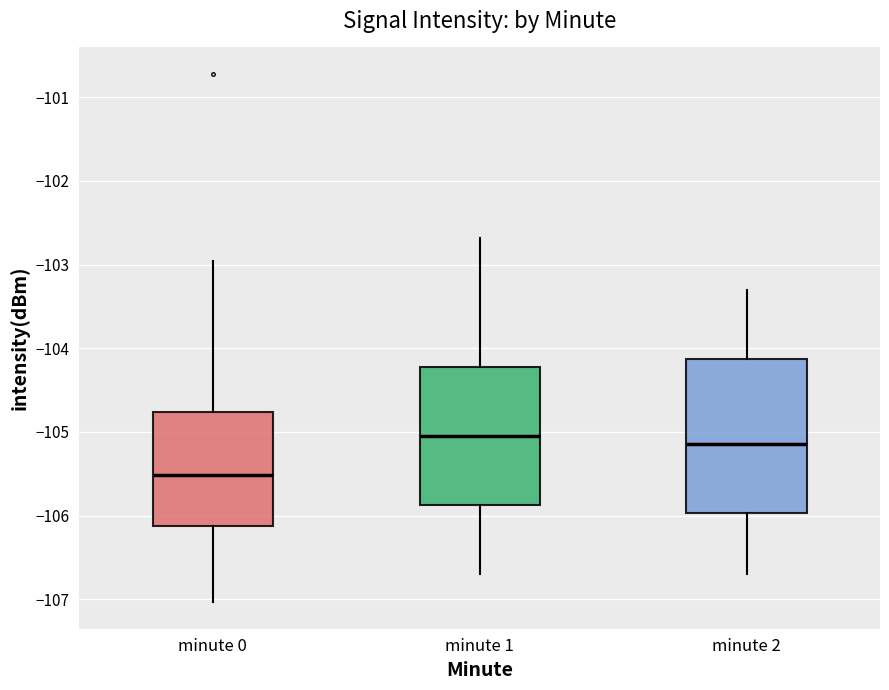

Which box has the highest median line?

minute 1